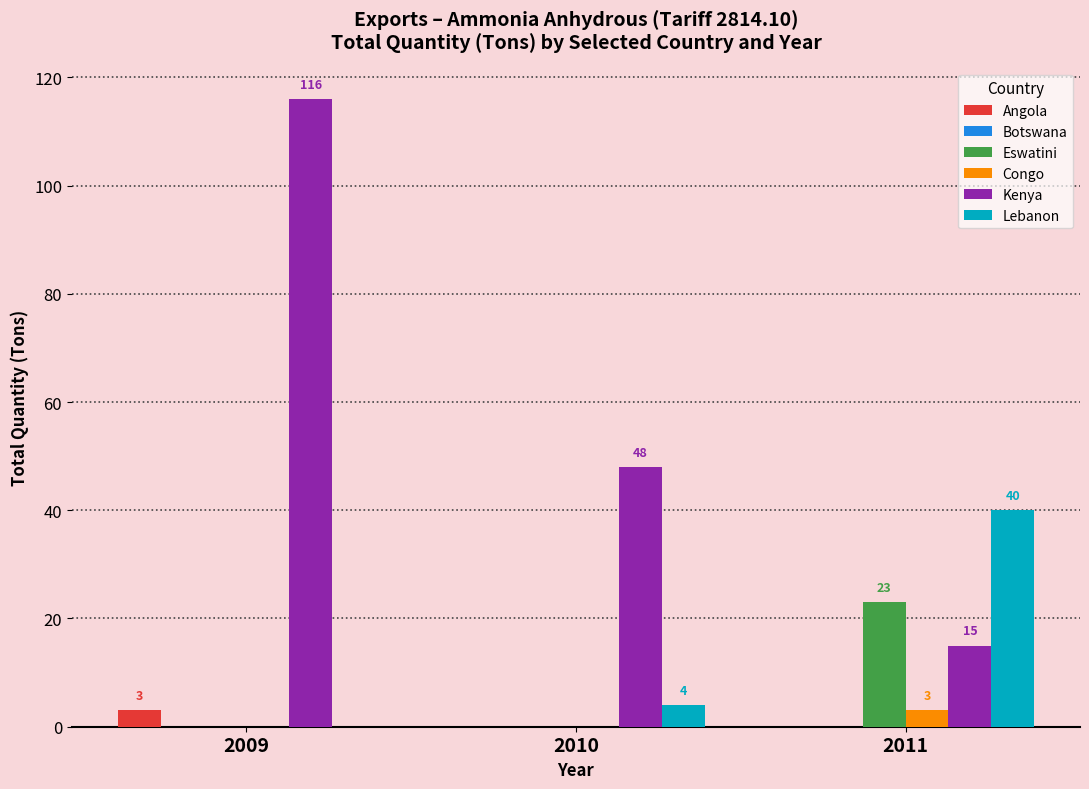

Which series changed the most between 2009 and 2011?

Kenya